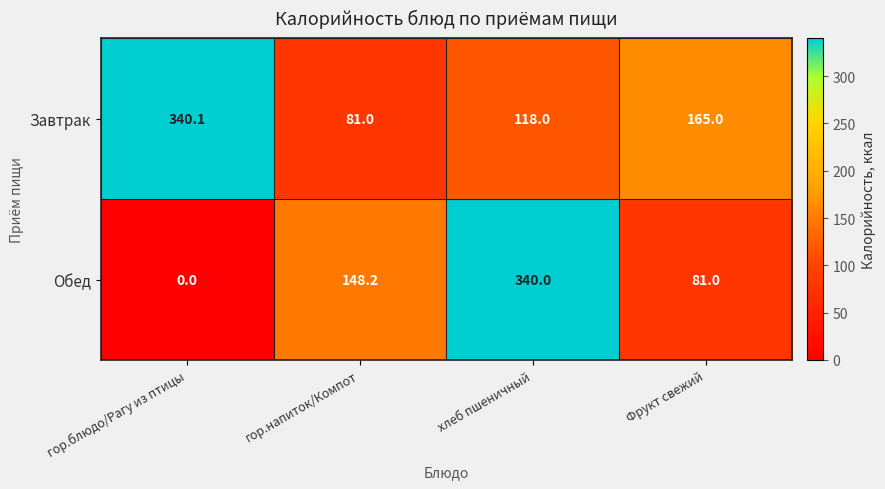

Rank the series at гор.напиток/Компот from highest to lowest value.

Обед, Завтрак